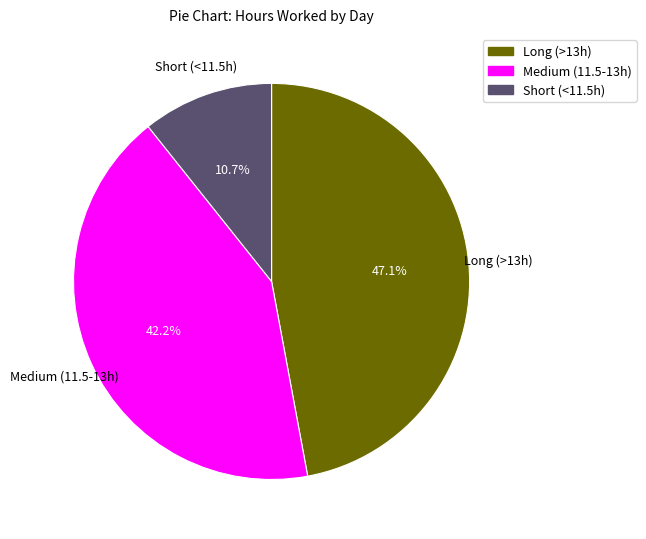

Does any single category account for the majority?

No